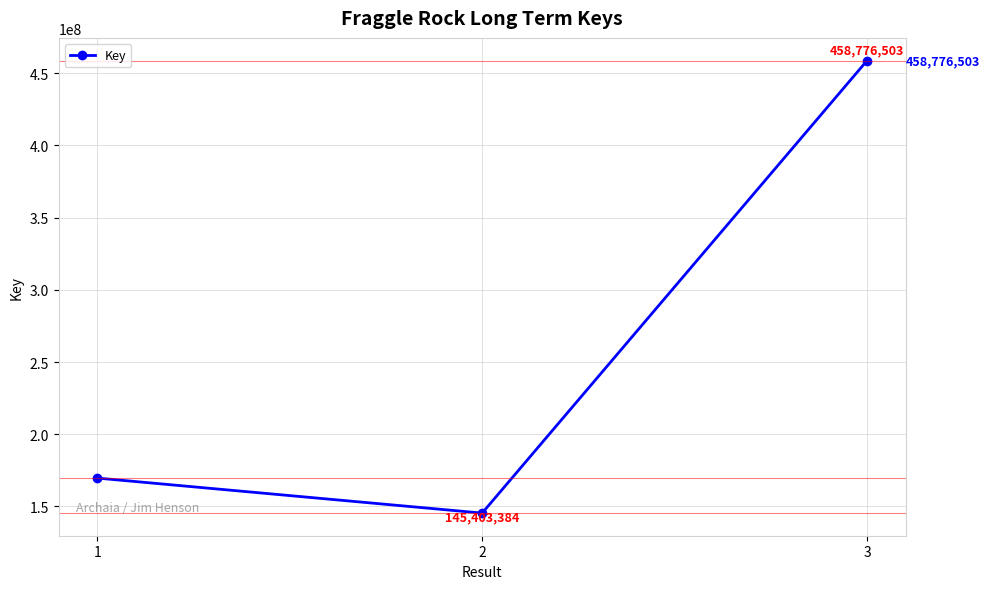

What is the minimum value shown in the chart?

145403384